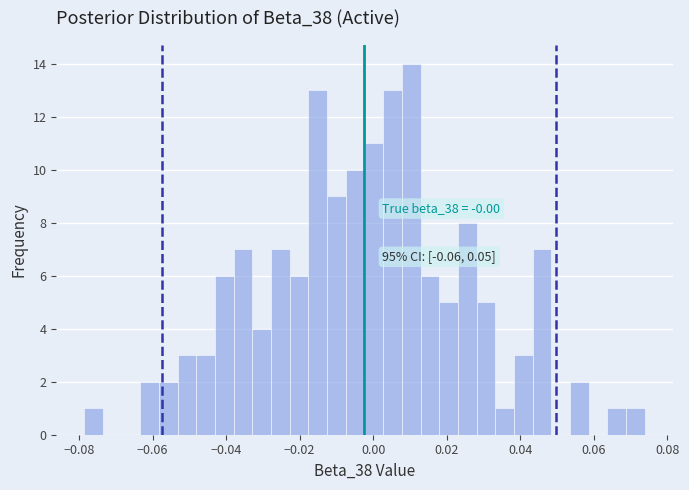

Read against the x-axis, roughly where is the centre of the tallest bar?

0.010